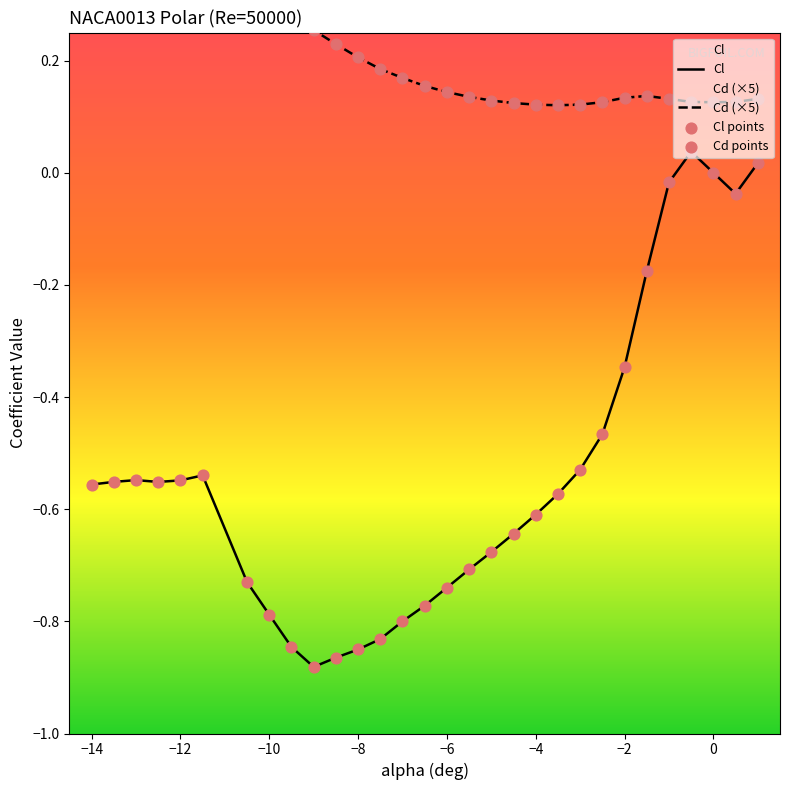

Which series has the largest total across all categories?

Cd (×5)